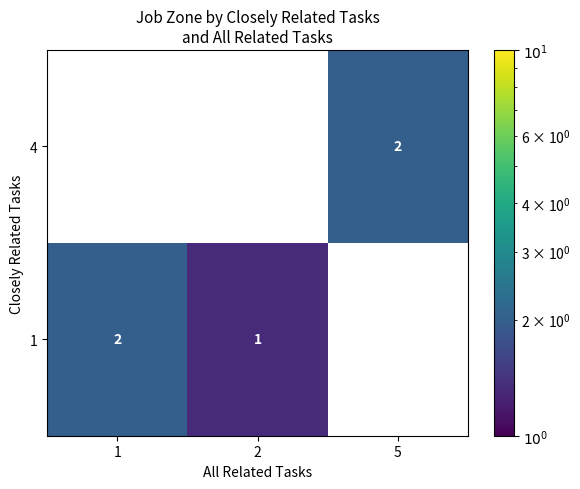

True or false: 4 has a value of 2 at 5.

True